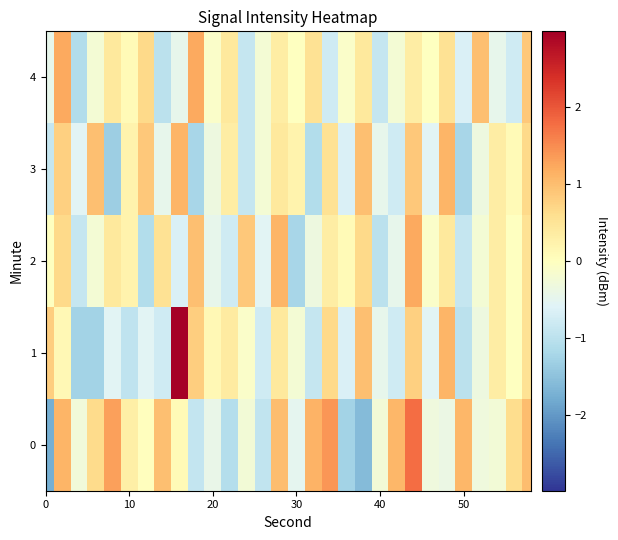

Which series has the widest spread of values?

1